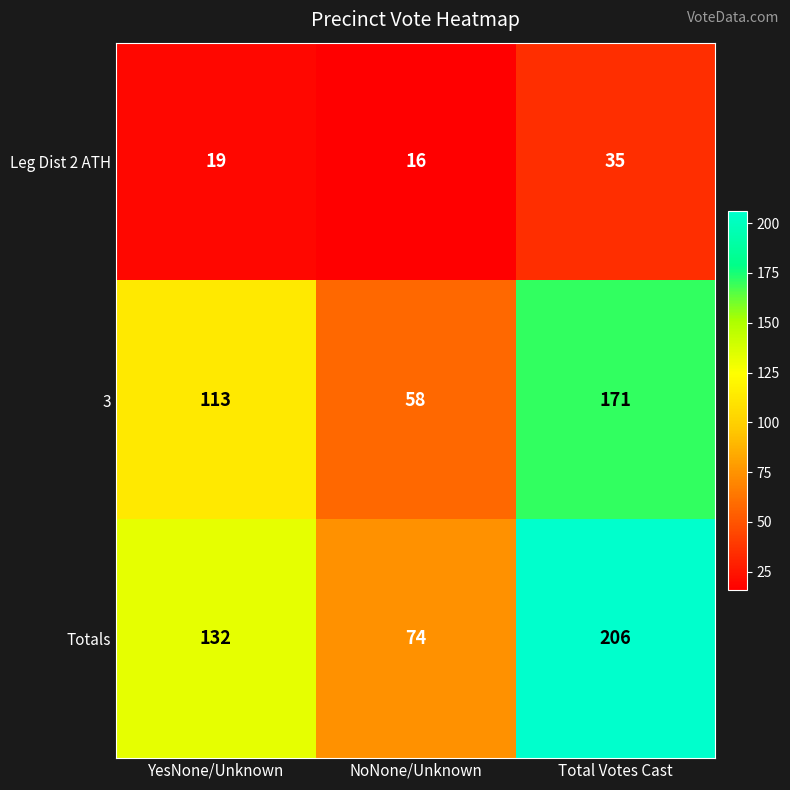

At which category is the sum across all series the highest?

Total Votes Cast